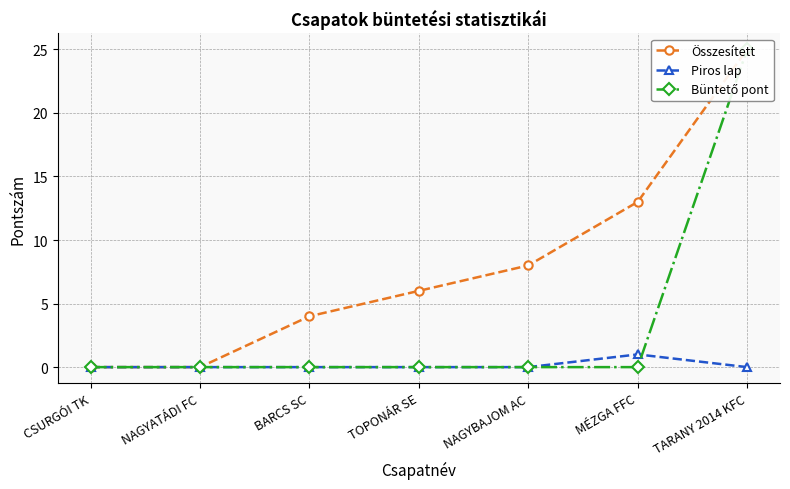

Which category has the highest value across all series?

TARANY 2014 KFC